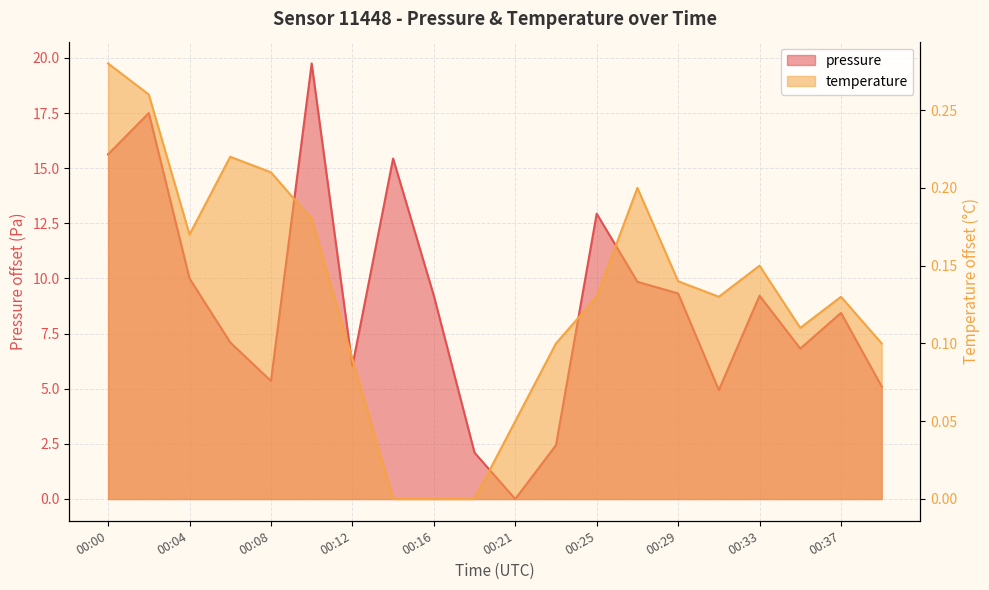

True or false: temperature has more than 1 points higher than both neighbors.

True